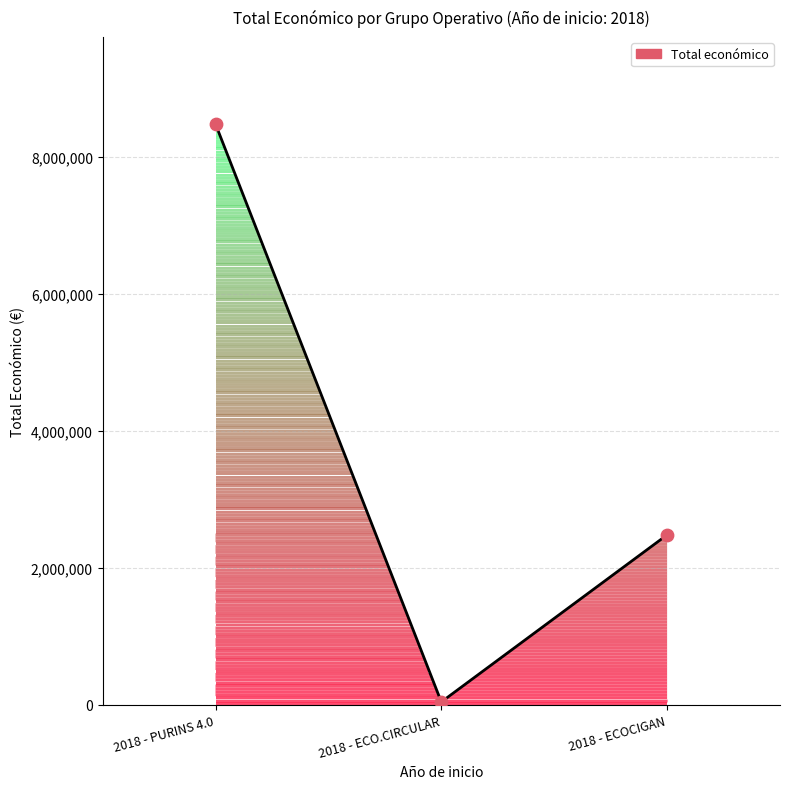

What is the change in value from 2018 - PURINS 4.0 to 2018 - ECO.CIRCULAR?

-8442154